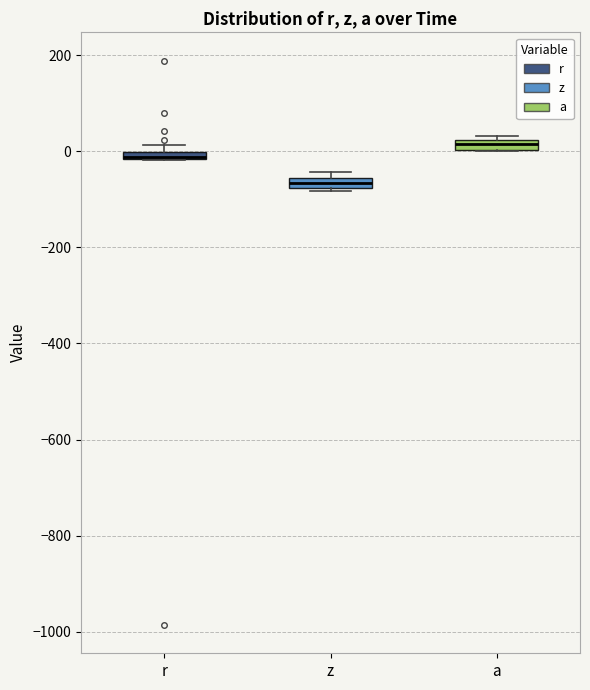

Where is the upper edge of the box for a on the y-axis? The values are not printed on the chart, so give them approximately, as read against the axis.

20